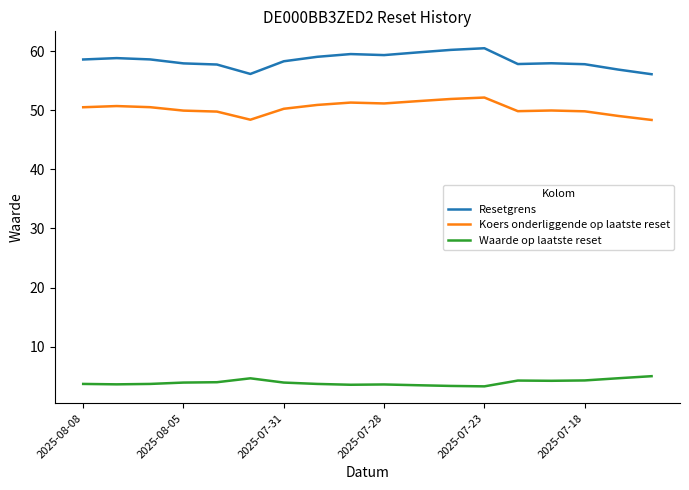

What is the maximum value for Koers onderliggende op laatste reset?

52.1